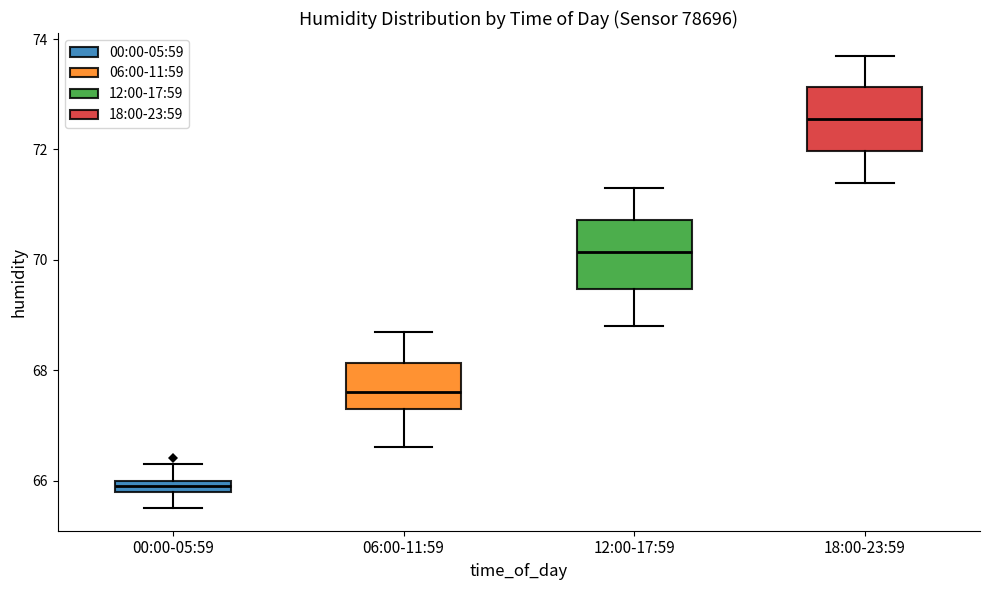

Where is the upper edge of the box for 06:00-11:59 on the y-axis? The values are not printed on the chart, so give them approximately, as read against the axis.

68.2